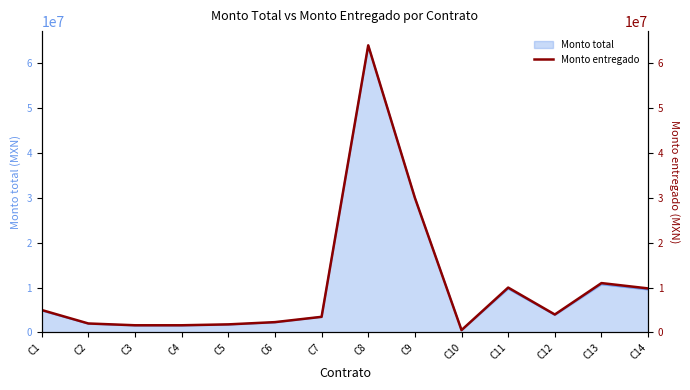

At which category does the chart reach its minimum across all series?

C10